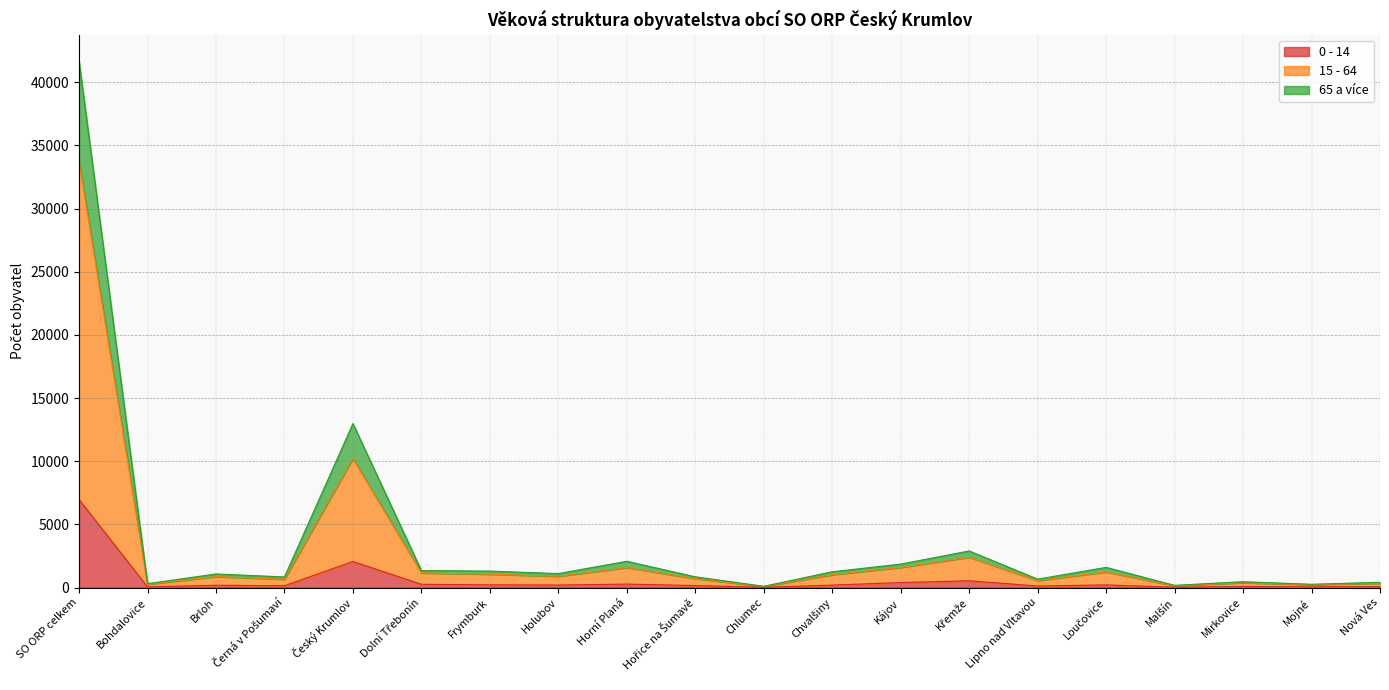

Where does the 0 - 14 series first go above 193?

SO ORP celkem